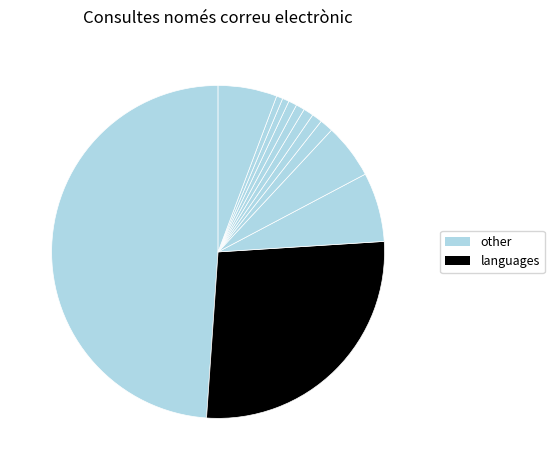

Count the number of slices in the pie.

12